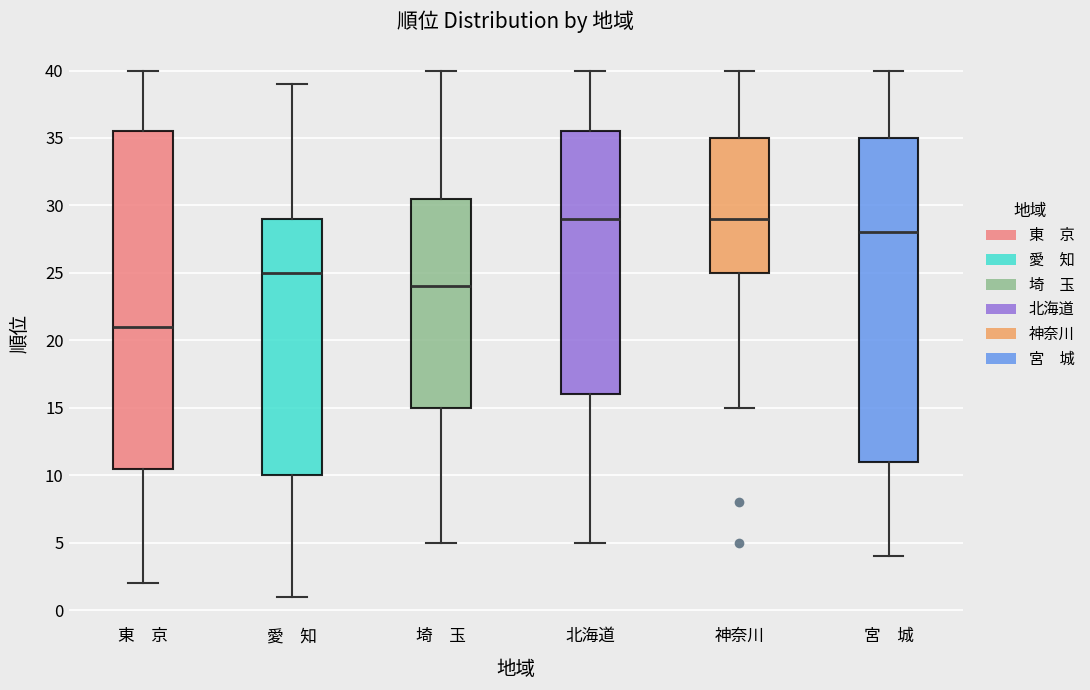

Which box's median line is the lowest?

東 京